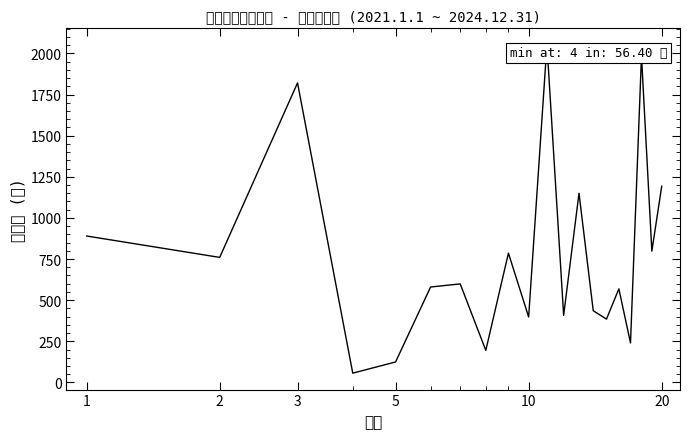

What is the smallest value displayed?

56.4